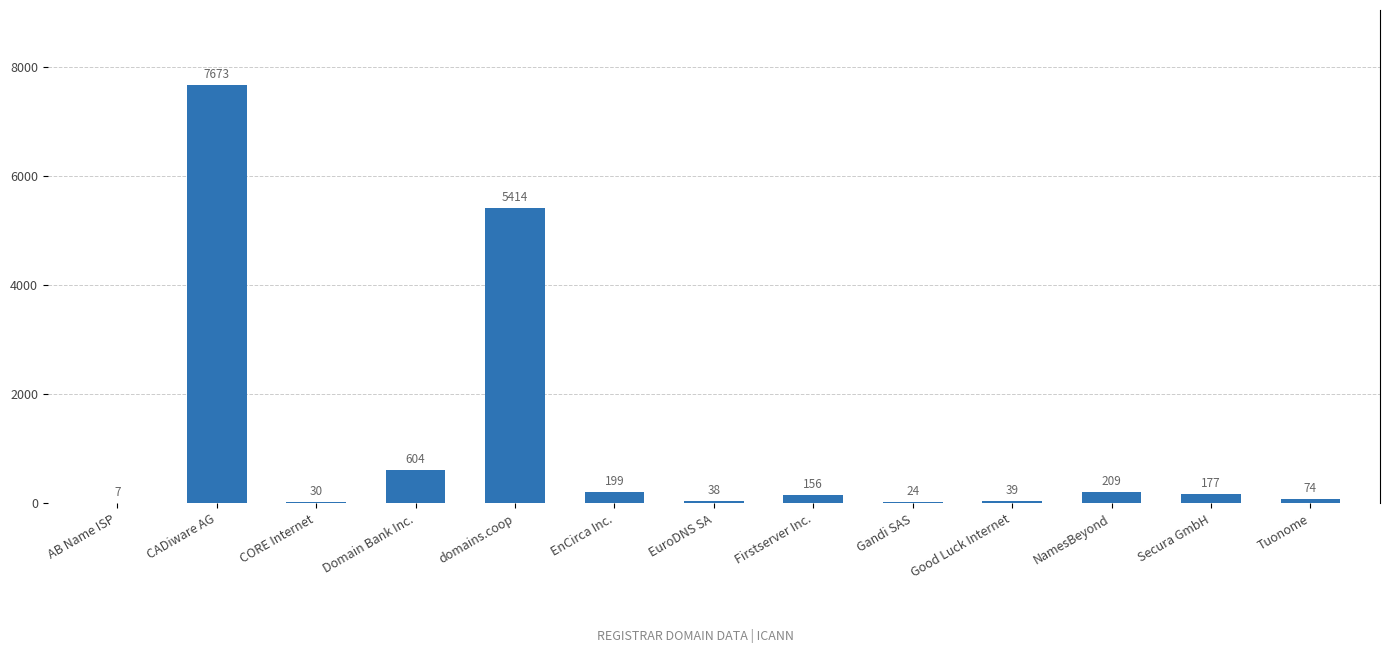

What is the label of the 8th bar from the left?

Firstserver Inc.